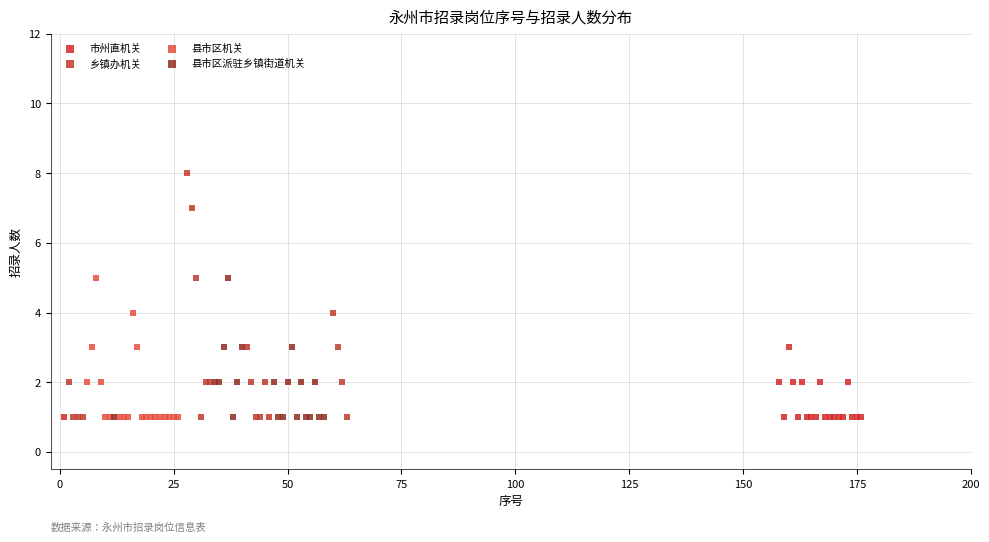

Which series contains the highest Y value?

乡镇办机关